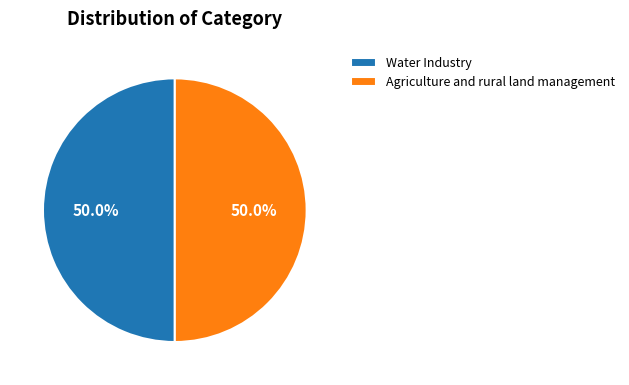

What percentage is the Water Industry slice, to the nearest percent?

50%